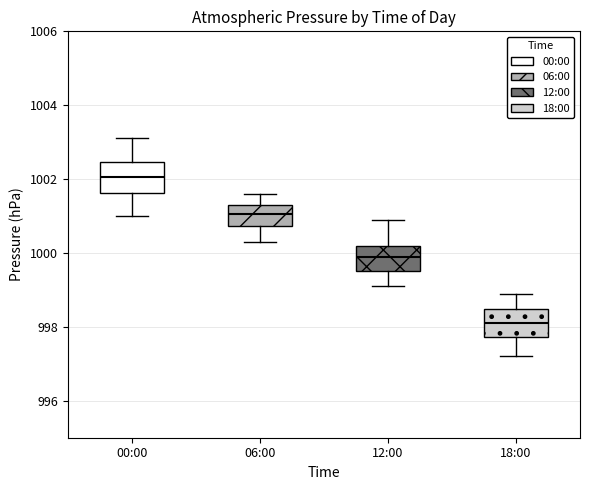

Reading left to right, transcribe this box plot: for each box, give where its median line is, the range the box spans, and where its two whiskers end, as read against the y-axis. The values are not printed on the chart, so give them approximately, as read against the axis.

00:00: median 1002.0, box 1001.6 to 1002.4, whiskers 1001.0 to 1003.2
06:00: median 1001.0, box 1000.8 to 1001.4, whiskers 1000.4 to 1001.6
12:00: median 1000.0, box 999.6 to 1000.2, whiskers 999.2 to 1001.0
18:00: median 998.2, box 997.8 to 998.4, whiskers 997.2 to 999.0